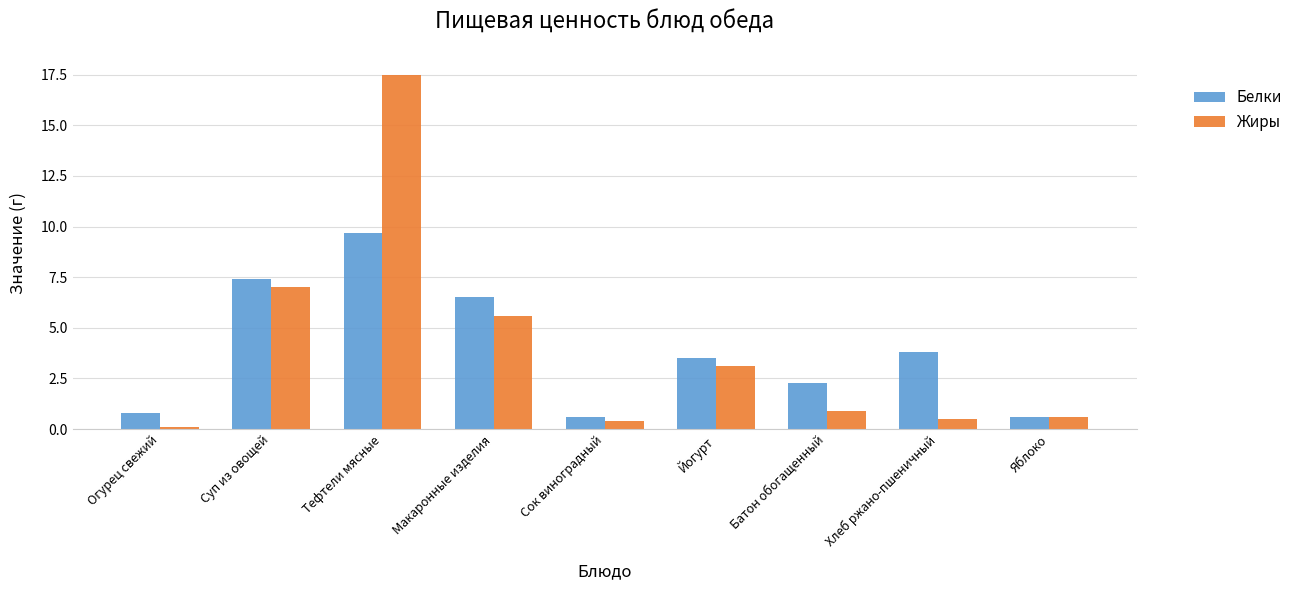

Rank the series at Хлеб ржано-пшеничный from lowest to highest value.

Жиры, Белки